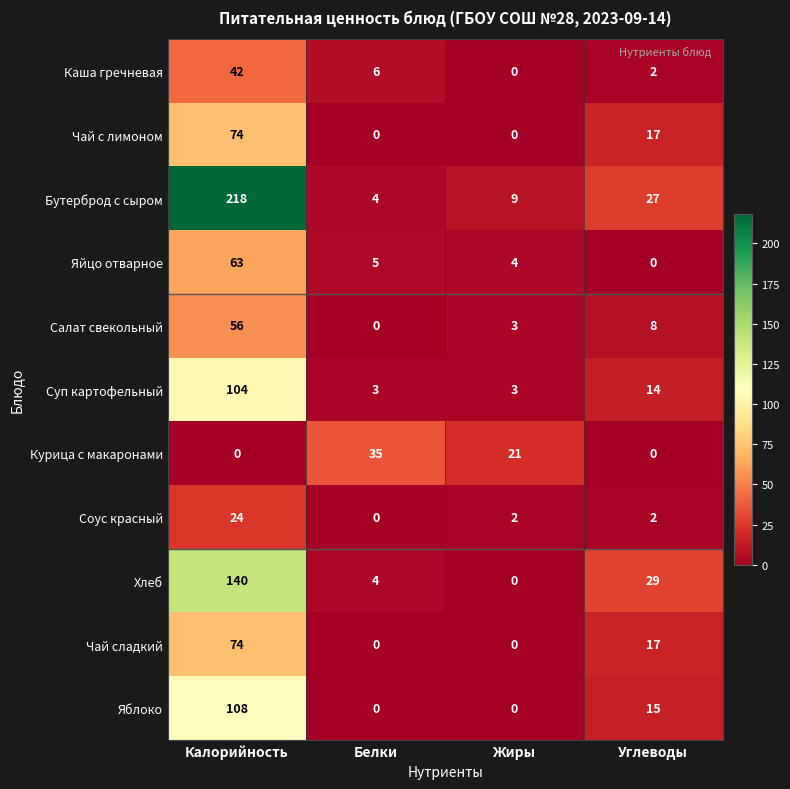

Read the Хлеб value at Калорийность.

140